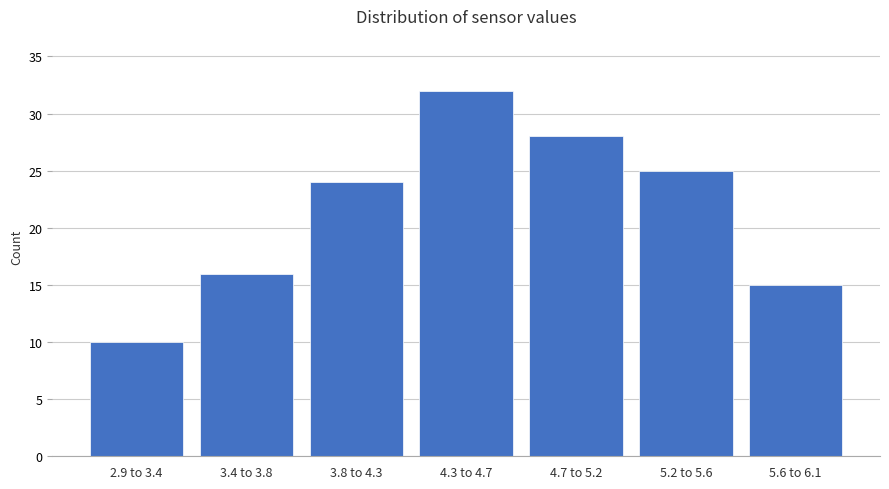

Reading left to right, extract all data points from this chart.

10	16	24	32	28	25	15